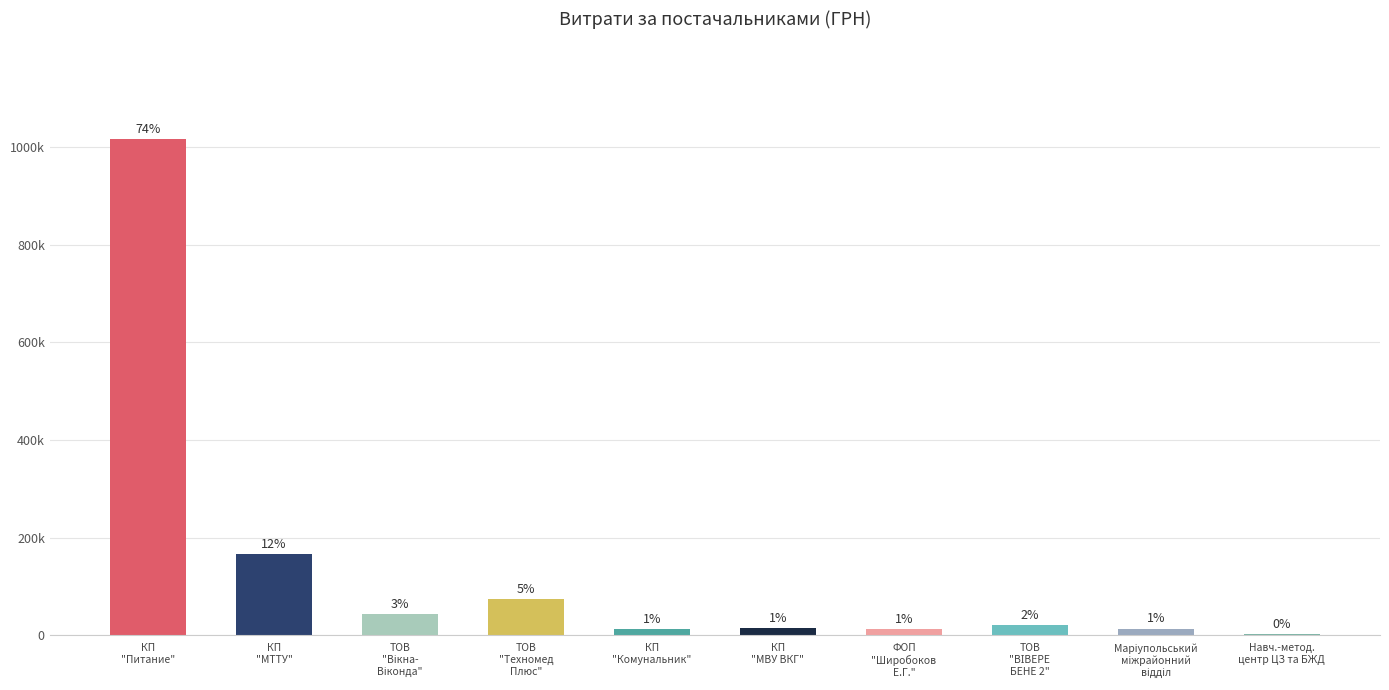

What is the difference between the values at ТОВ
"ВІВЕРЕ
БЕНЕ 2" and Маріупольський
міжрайонний
відділ?

7845.8